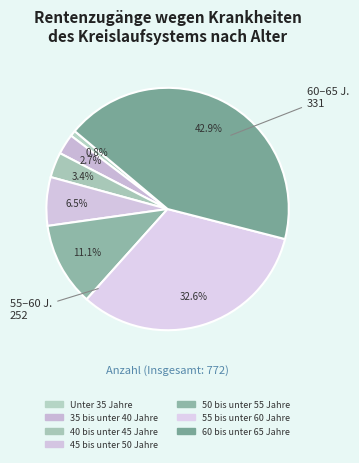

How many segments does this pie chart have?

7